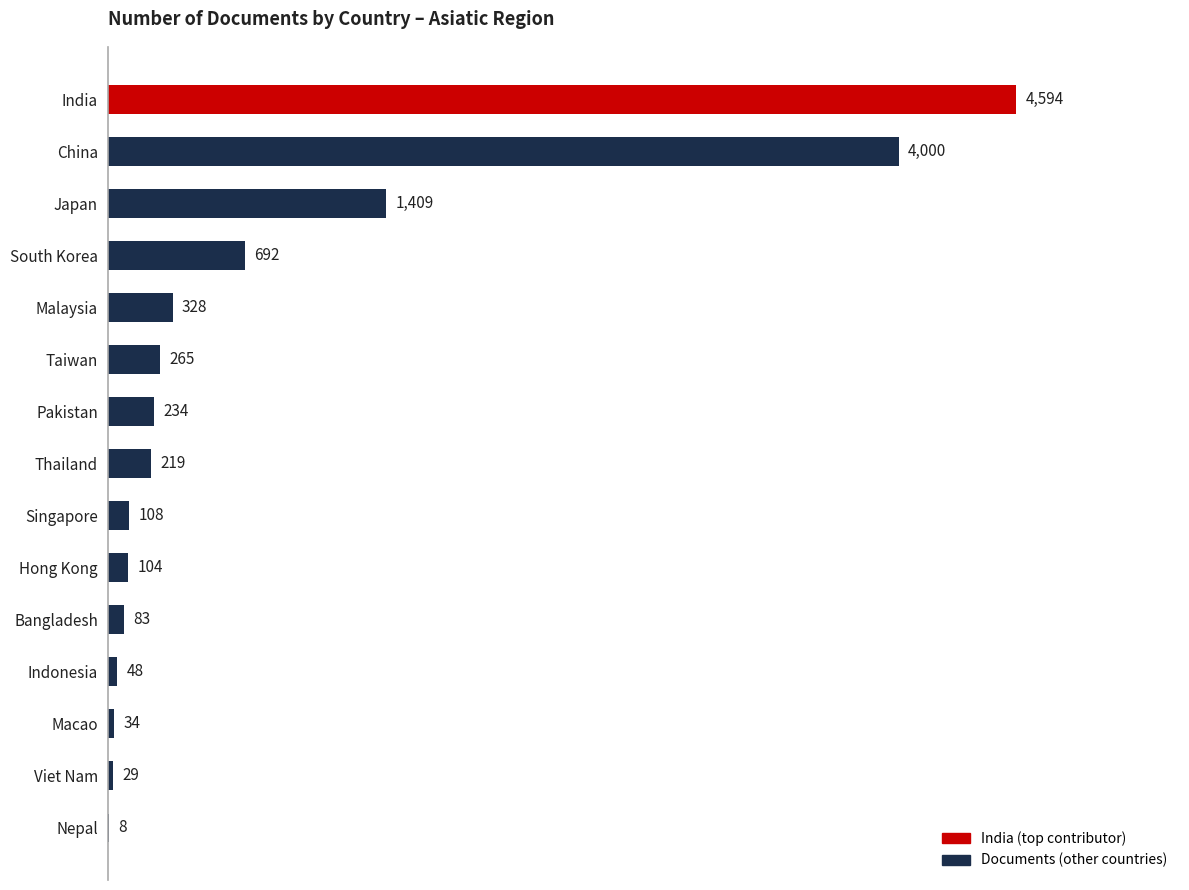

Are the bars horizontal?

Yes